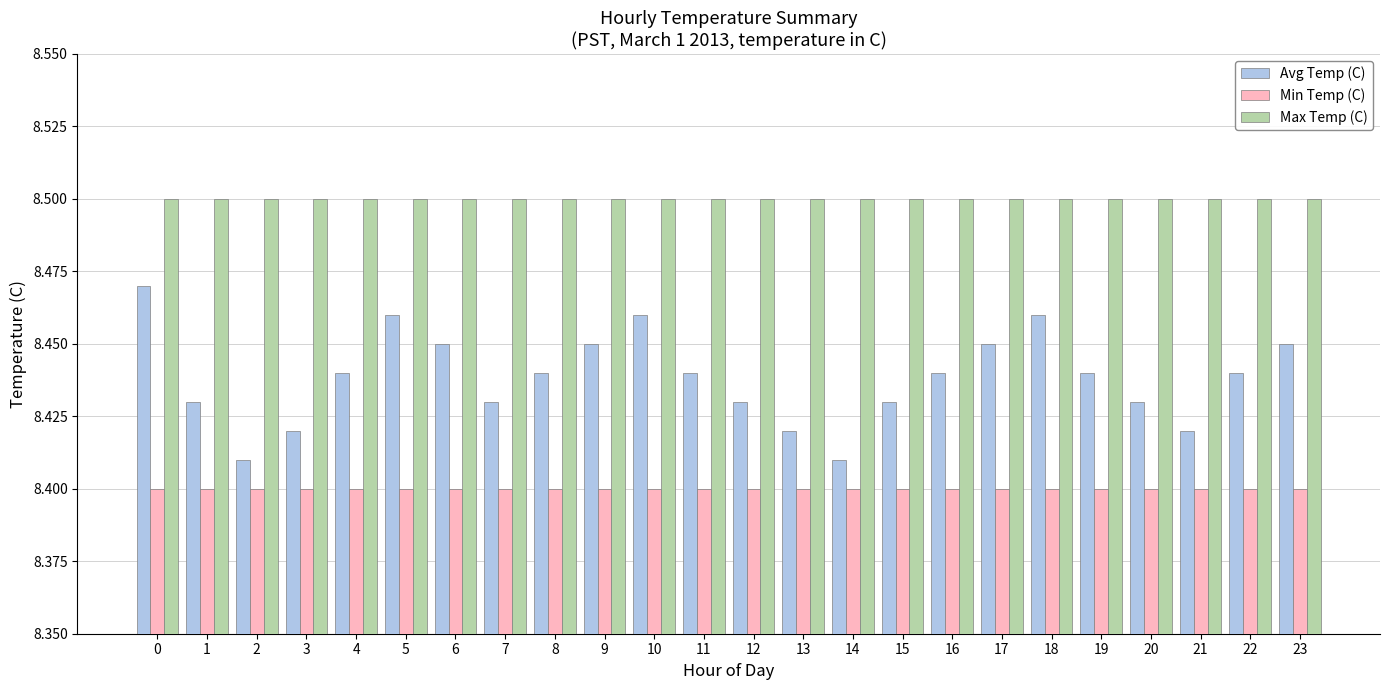

Is the value of Avg Temp (C) at 9 greater than the value of Max Temp (C) at 10?

No